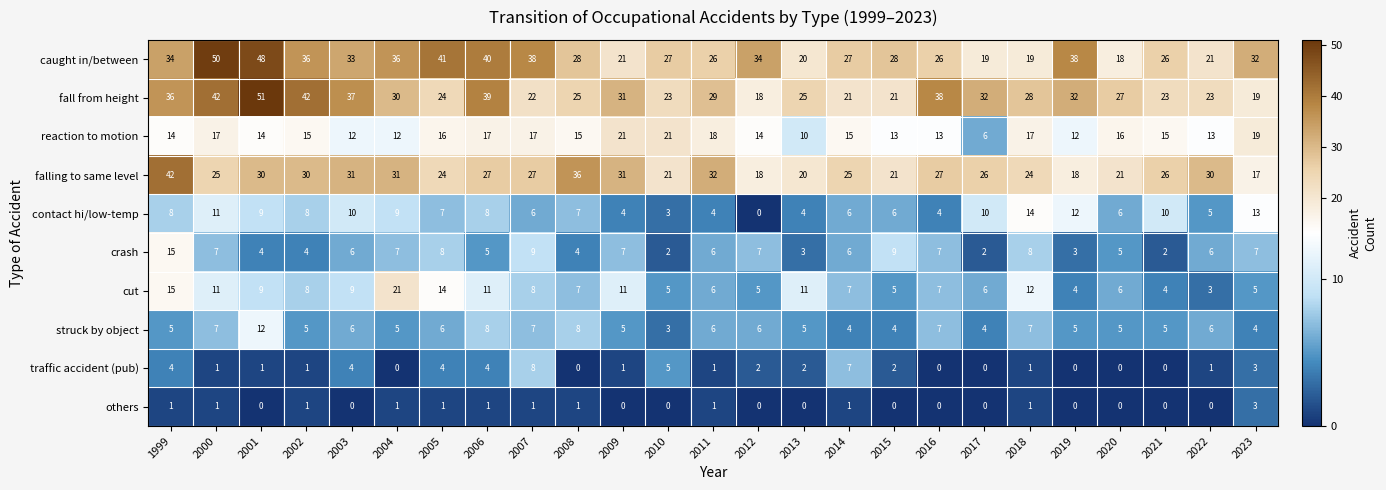

Which series changed the most between 2007 and 2009?

caught in/between